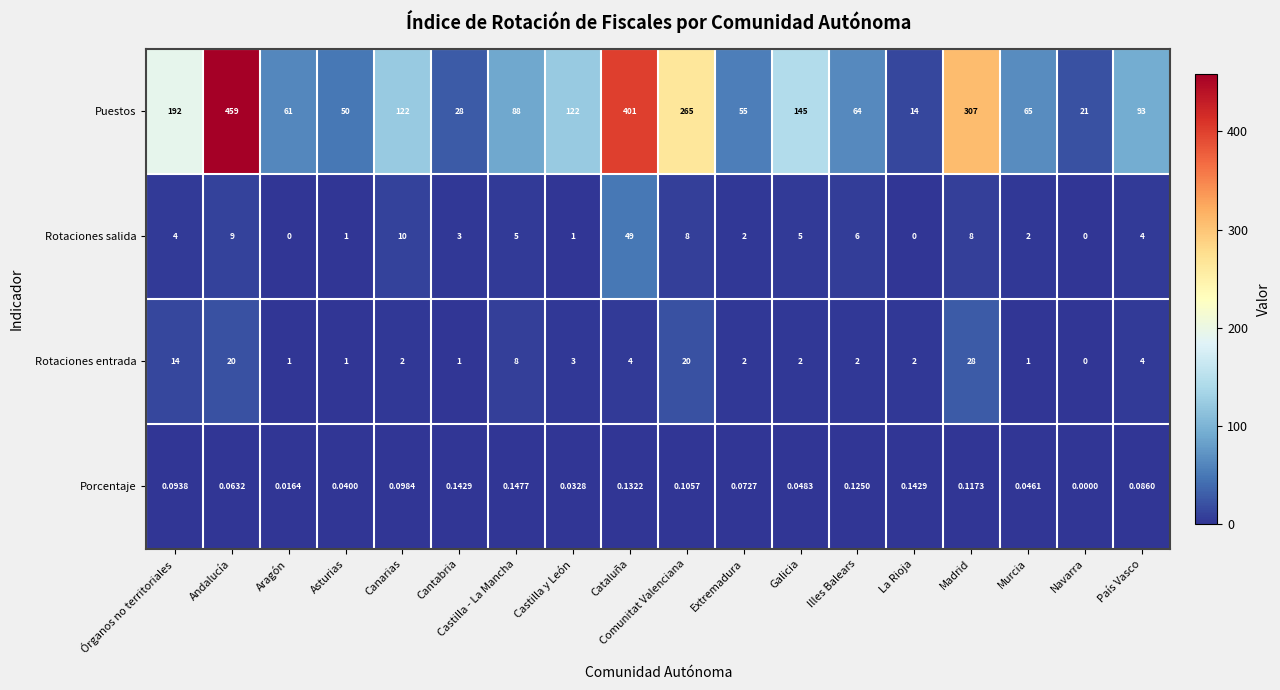

Which label corresponds to the largest value in the chart?

Andalucía